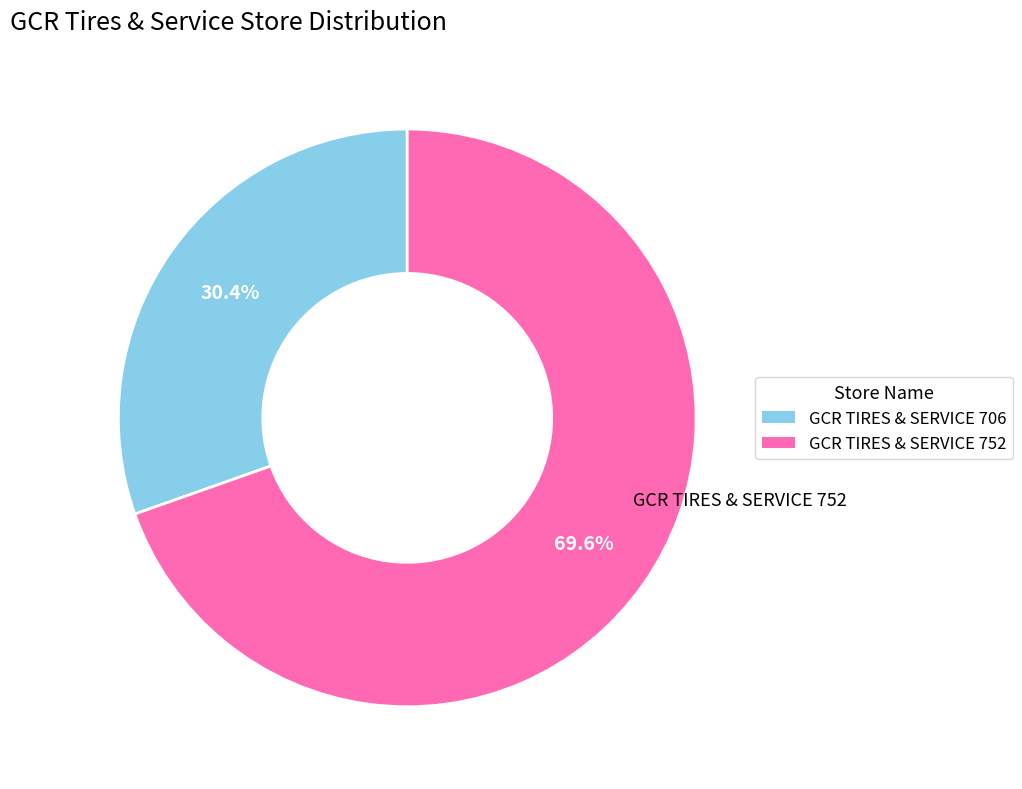

Is there any slice that represents more than half of the pie?

Yes